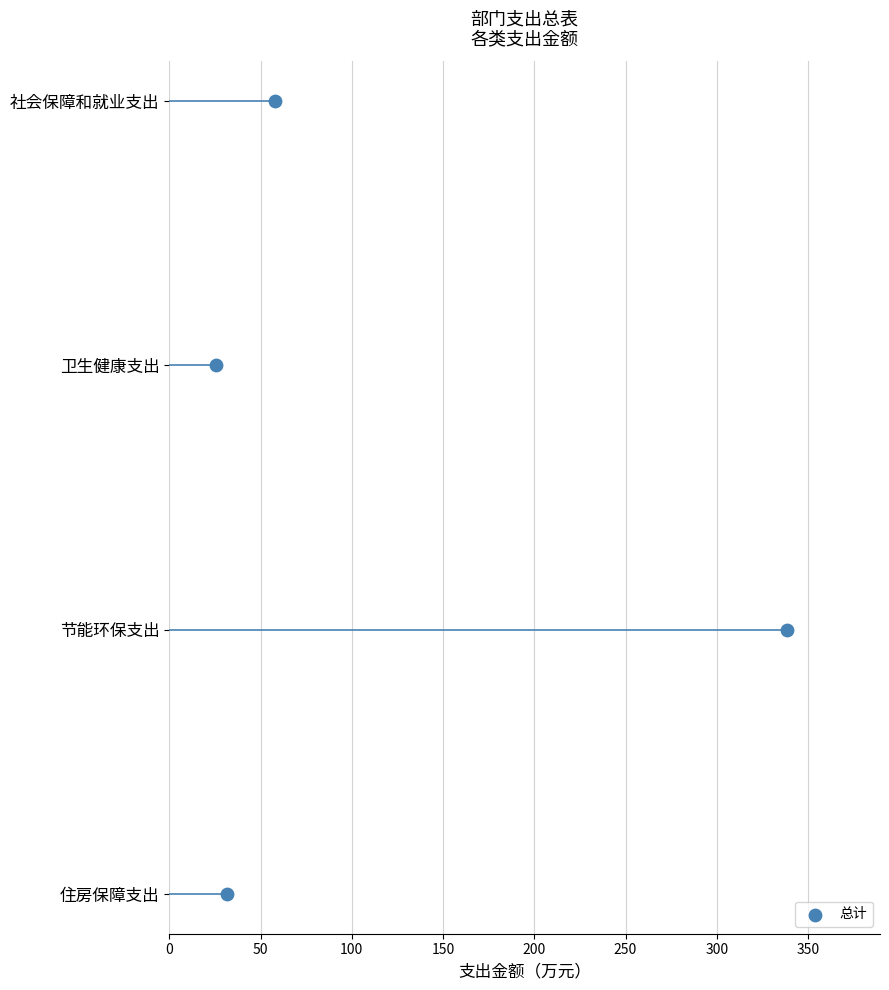

Which has a higher value, 0 or 100?

100